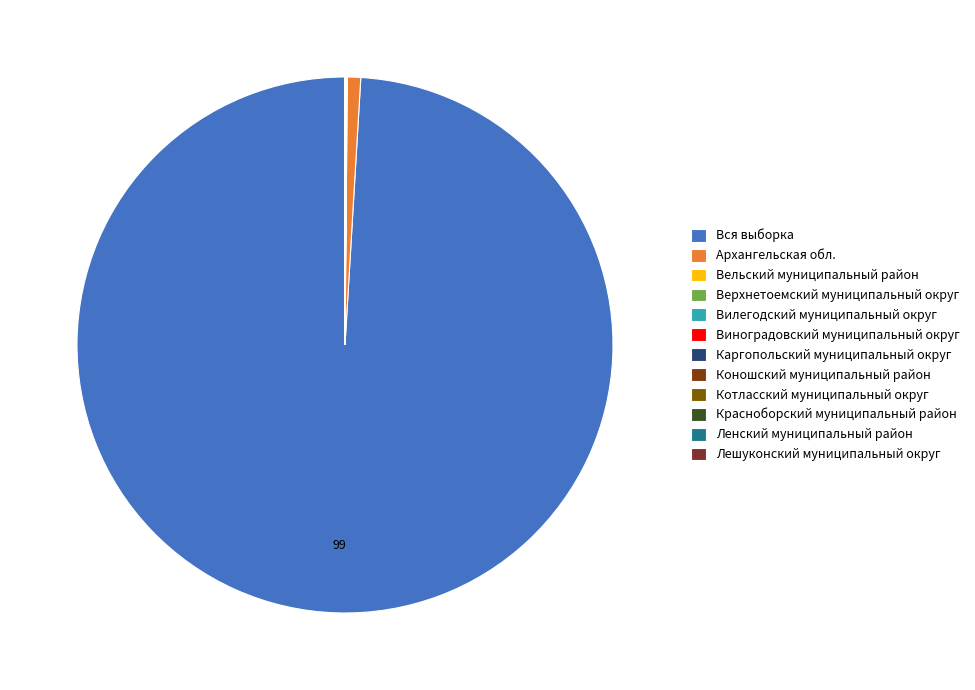

True or false: Красноборский муниципальный район accounts for 0% of the total.

True